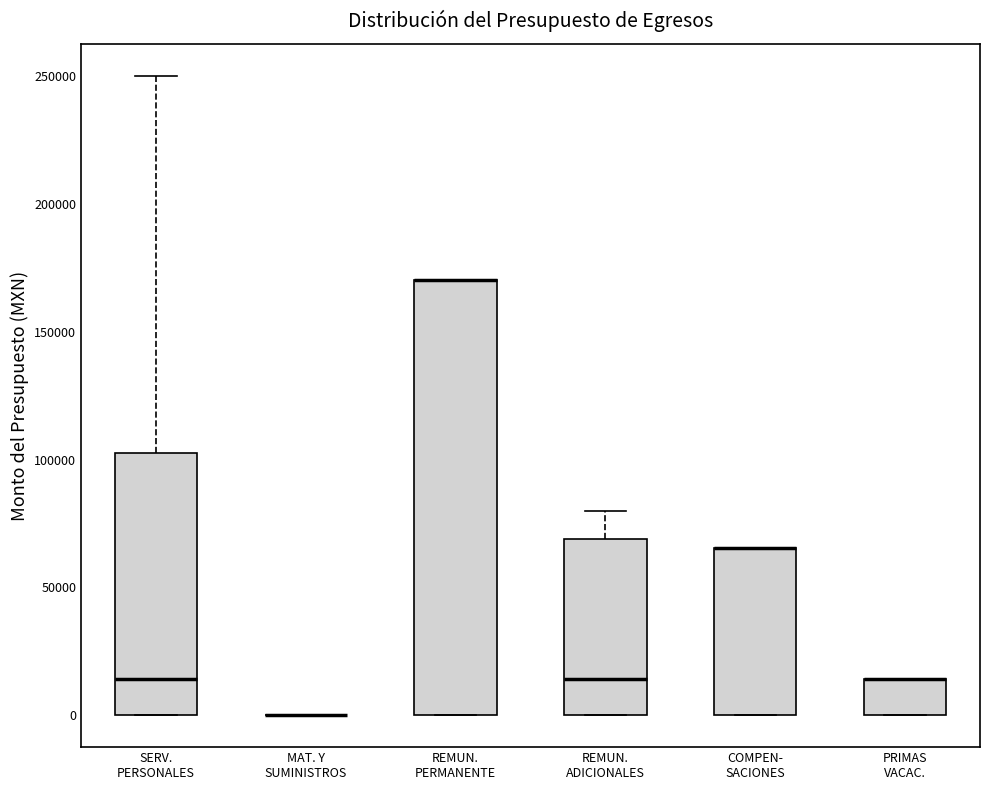

Reading left to right, read every box against the y-axis: the position of its median line, the range the box covers, and the ends of its whiskers. The values are not printed on the chart, so give them approximately, as read against the axis.

SERV. PERSONALES: median 15000, box 0 to 100000, whiskers 0 to 250000
MAT. Y SUMINISTROS: box collapsed to a line at 0, whiskers 0 to 0
REMUN. PERMANENTE: median 170000 (drawn on the box's upper edge), box 0 to 170000, whiskers 0 to 170000
REMUN. ADICIONALES: median 15000, box 0 to 70000, whiskers 0 to 80000
COMPEN- SACIONES: median 65000 (drawn on the box's upper edge), box 0 to 65000, whiskers 0 to 65000
PRIMAS VACAC.: median 15000 (drawn on the box's upper edge), box 0 to 15000, whiskers 0 to 15000